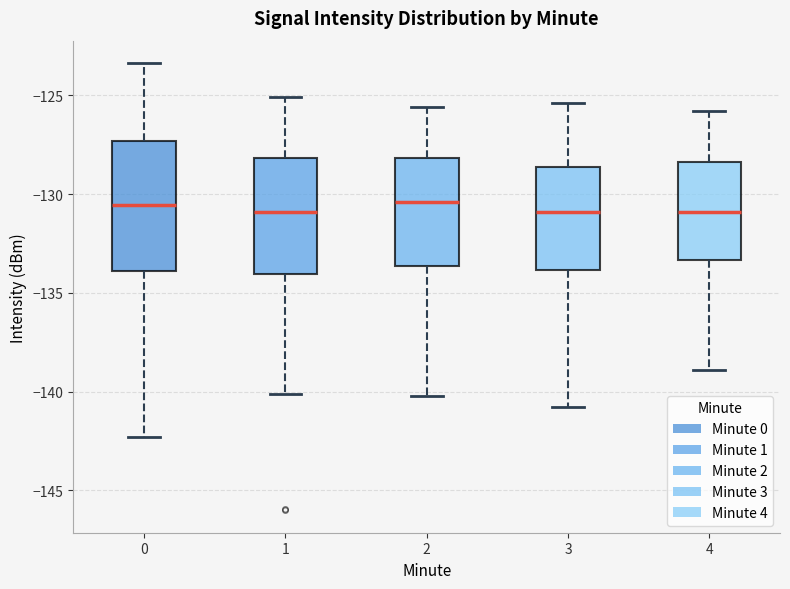

Which box is the tallest, from its lower edge to its upper edge?

0